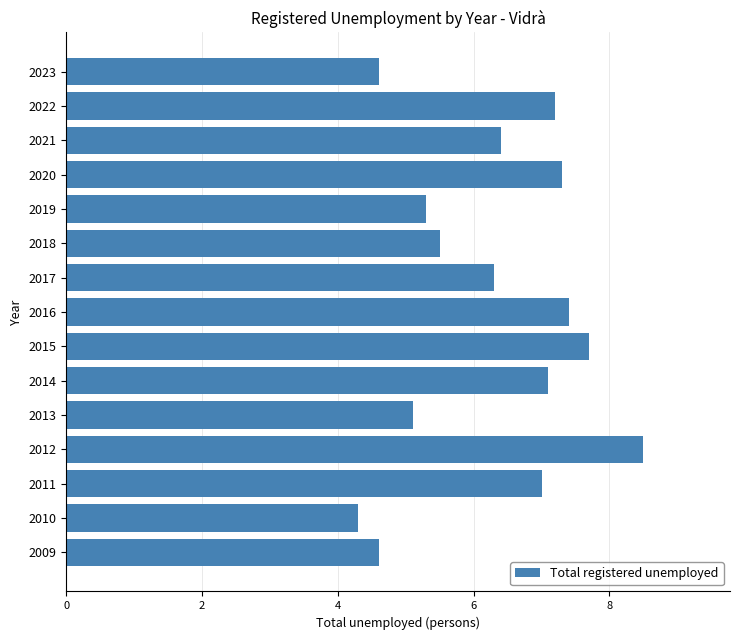

What value does the data have at 2014?

7.1